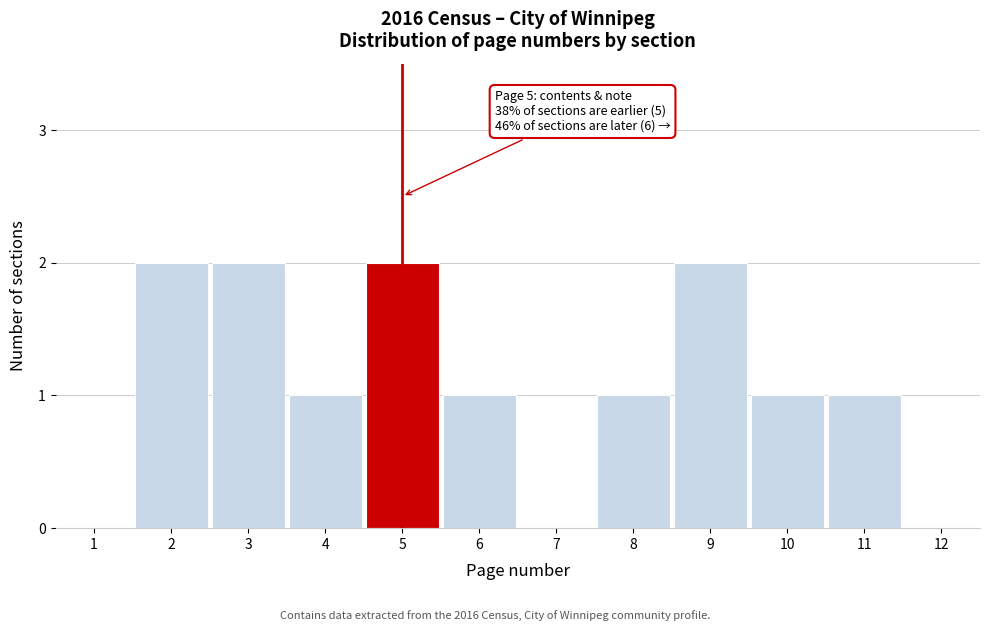

Which has a higher value, 8 or 9?

9